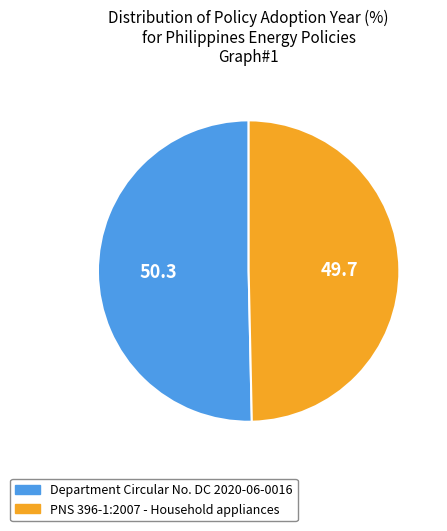

Which has a higher value, Department Circular No. DC 2020-06-0016 or PNS 396-1:2007 - Household appliances?

Department Circular No. DC 2020-06-0016